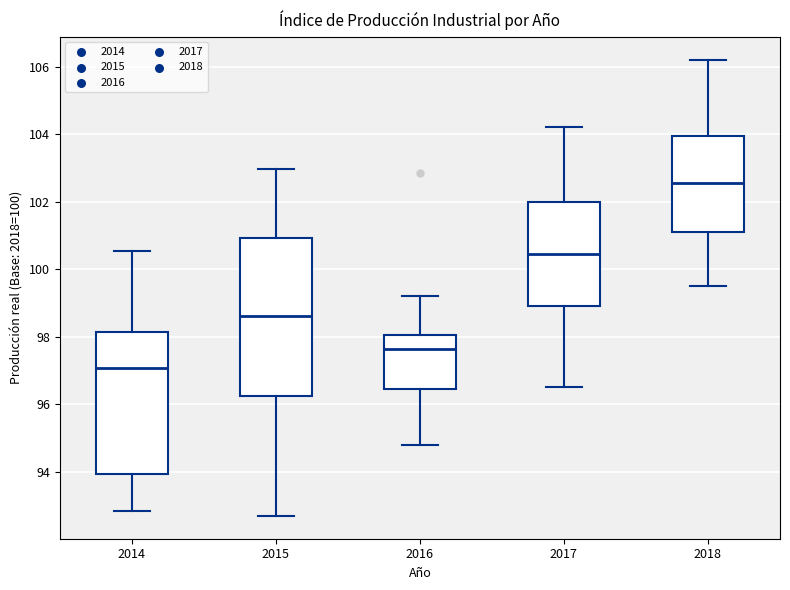

Where is the upper edge of the box at x = 2018 on the y-axis? The values are not printed on the chart, so give them approximately, as read against the axis.

104.0